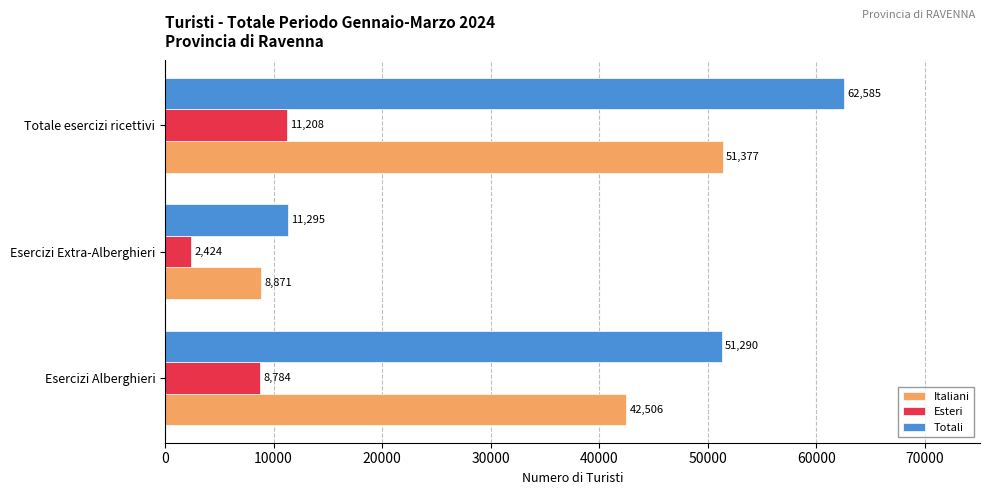

Which series has the widest spread of values?

Totali